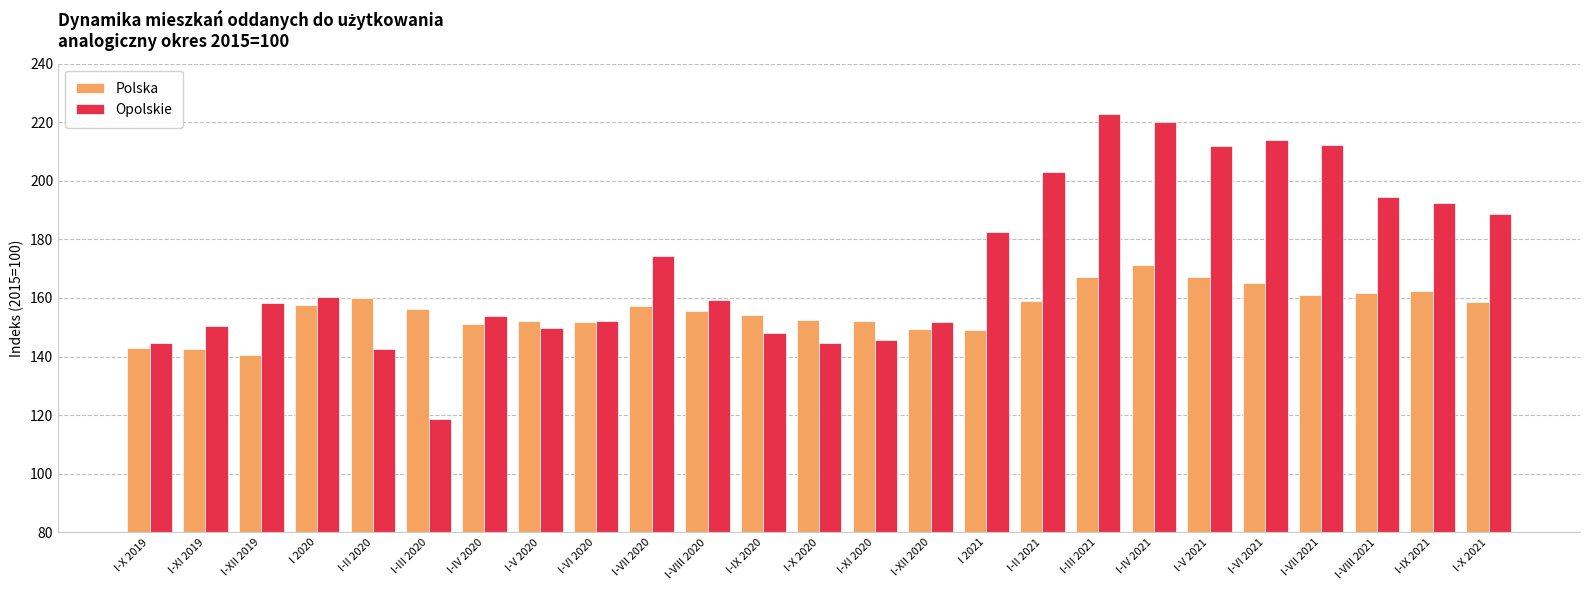

How many values in the Polska series are below 156?

12